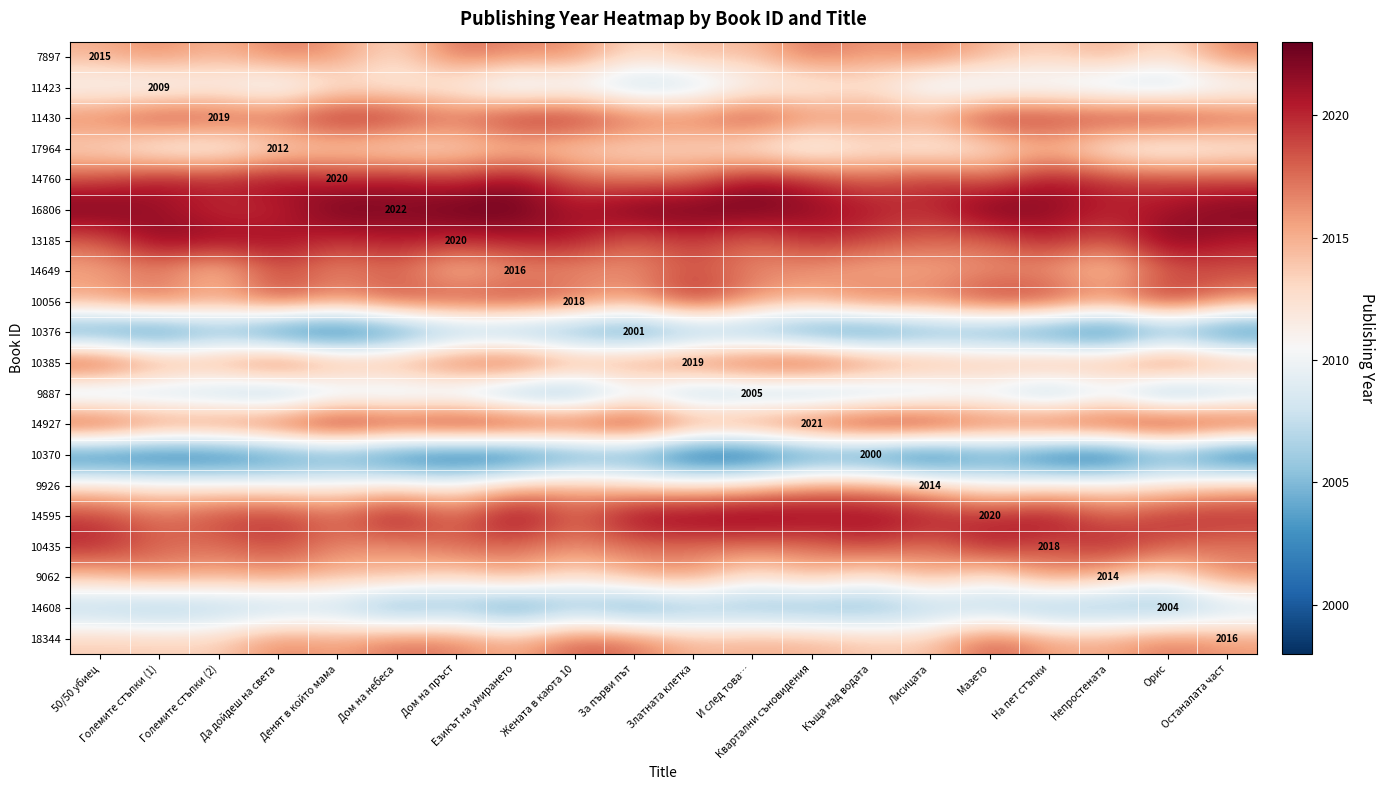

The value of 11423 at Мазето is 3127.0. True or false?

False